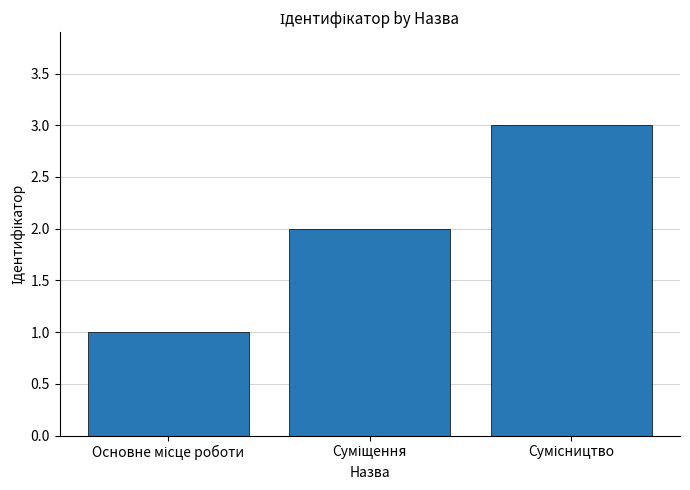

What is the maximum value shown in the chart?

3